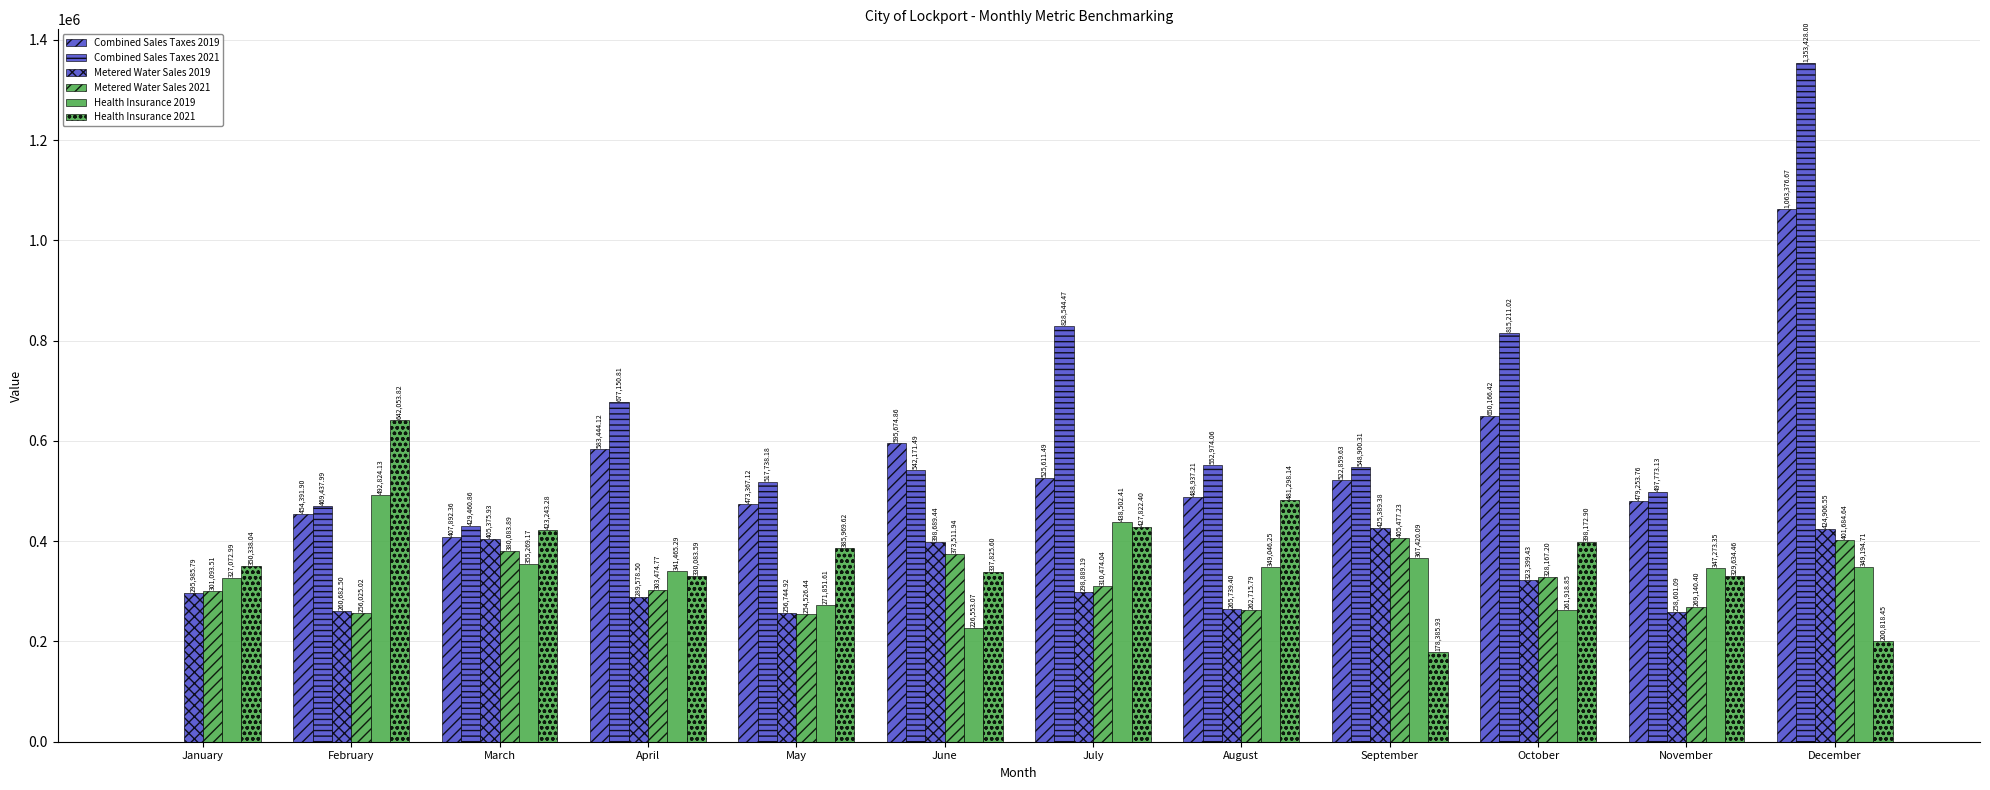

How many values in the Combined Sales Taxes 2021 series exceed 548900?

6